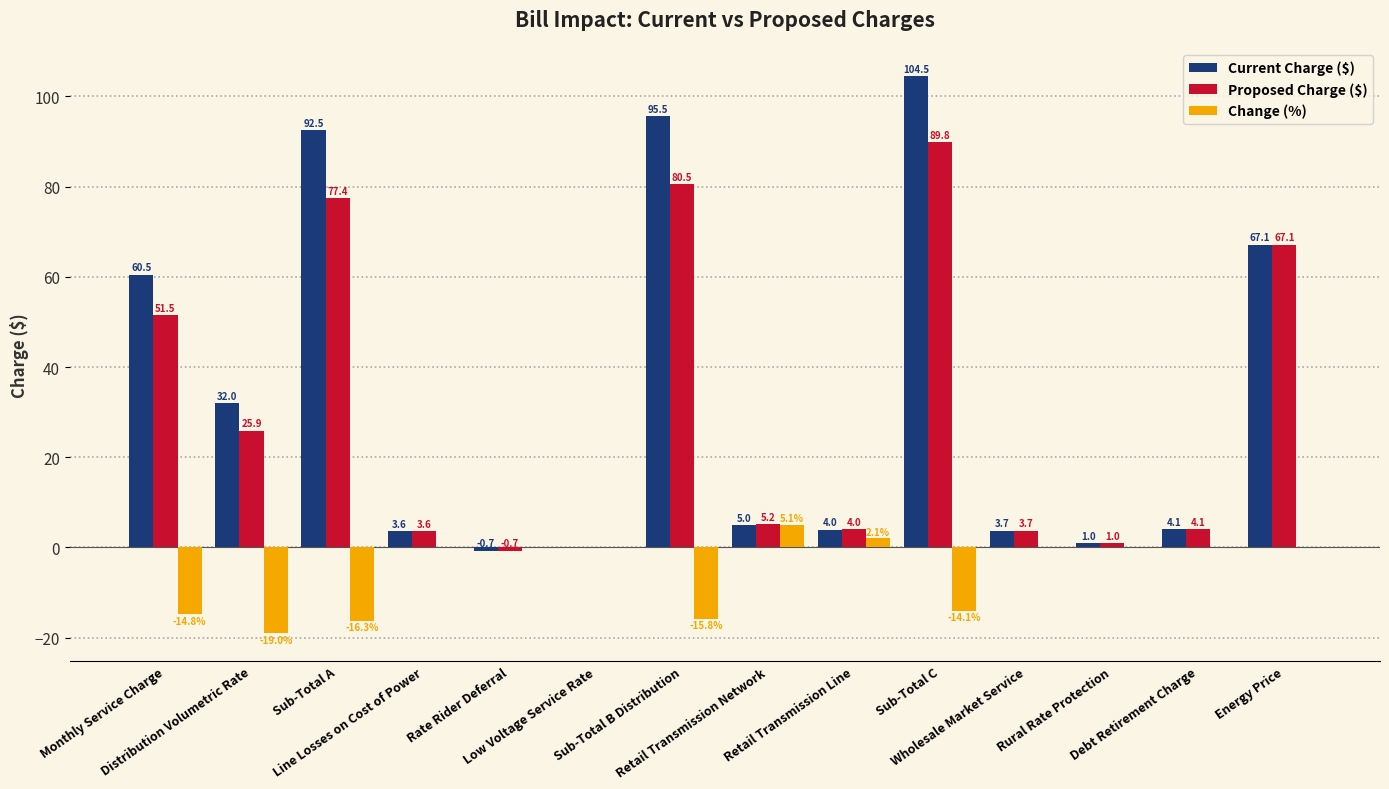

What is the highest value of the Change (%) series?

5.1